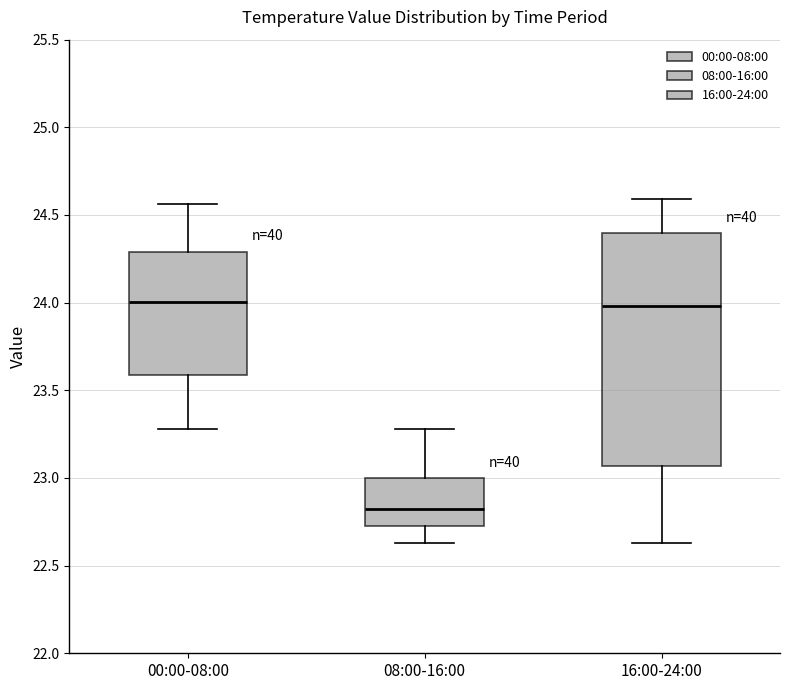

Where is the lower edge of the box for 00:00-08:00 on the y-axis? The values are not printed on the chart, so give them approximately, as read against the axis.

23.60